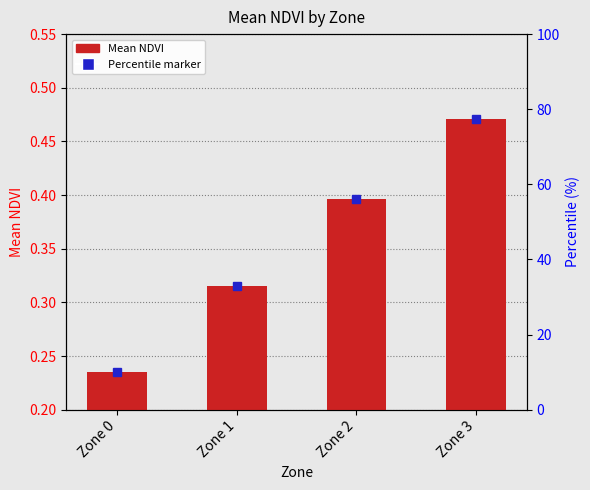

How many values are between 0 and 1?

4